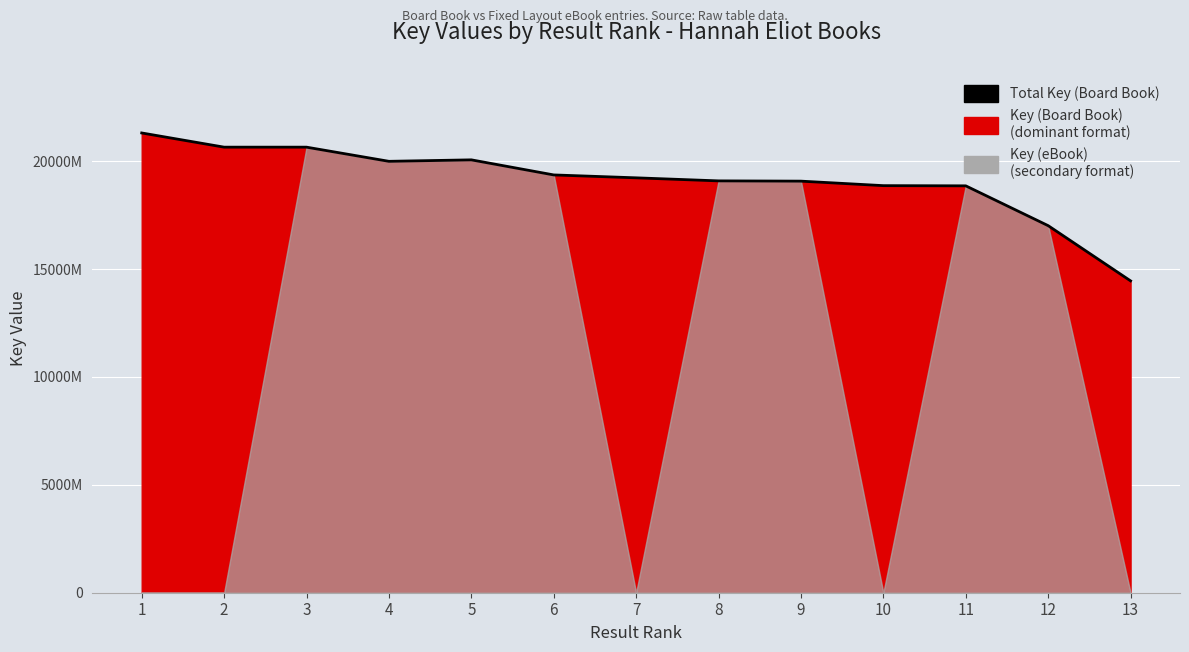

Reading left to right, what are all the values shown in this chart?

213075537	206496393	206495493	199931145	200614032	193625182	192284091	190868723	190746987	188658935	188569152	170119376	144531657